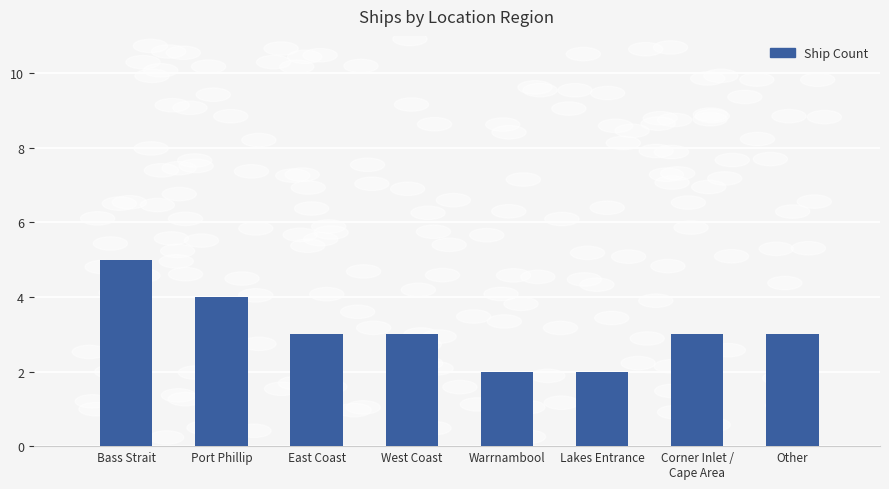

Is it true that the value at Warrnambool is 3?

False